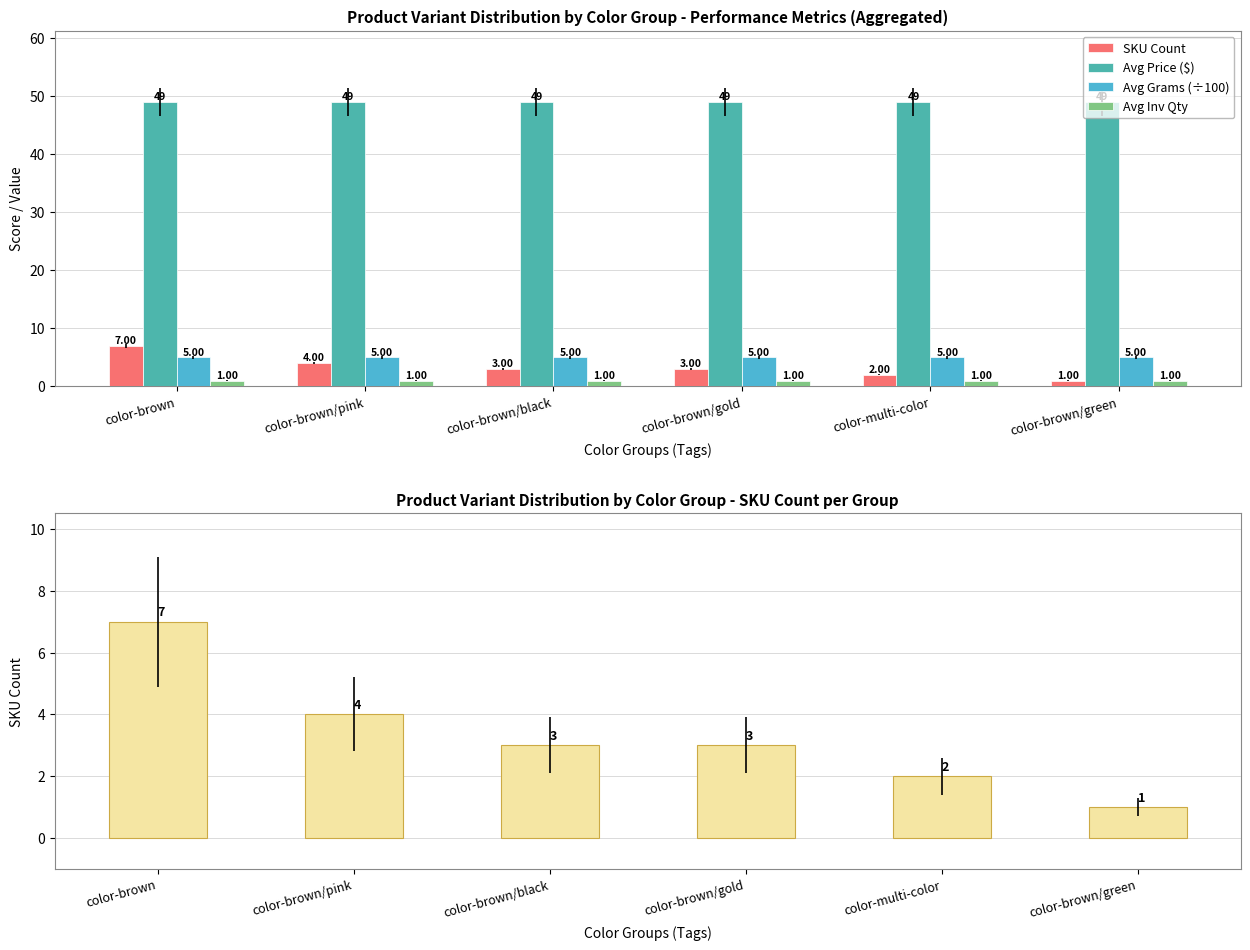

The value of Avg Inv Qty at color-brown/gold is 1. True or false?

False